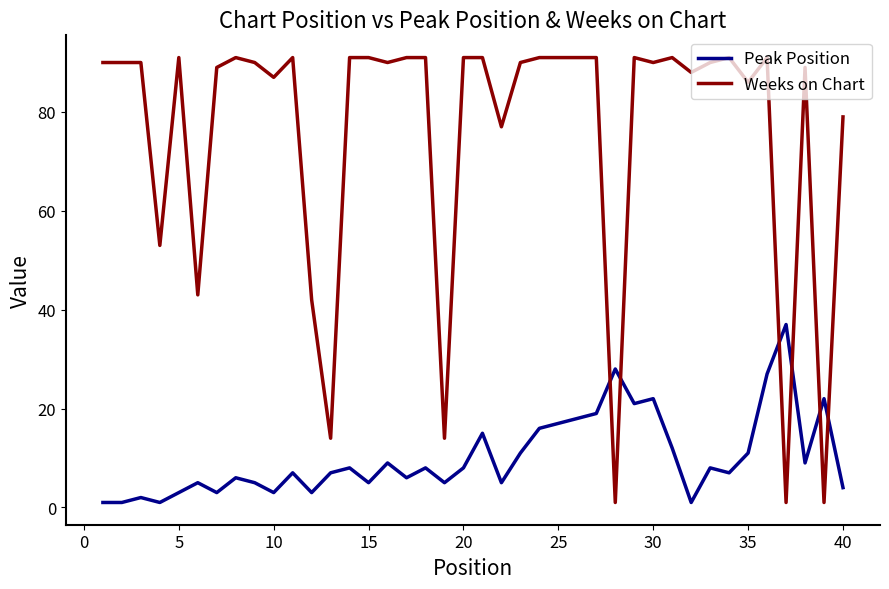

What is the greatest value displayed?

91